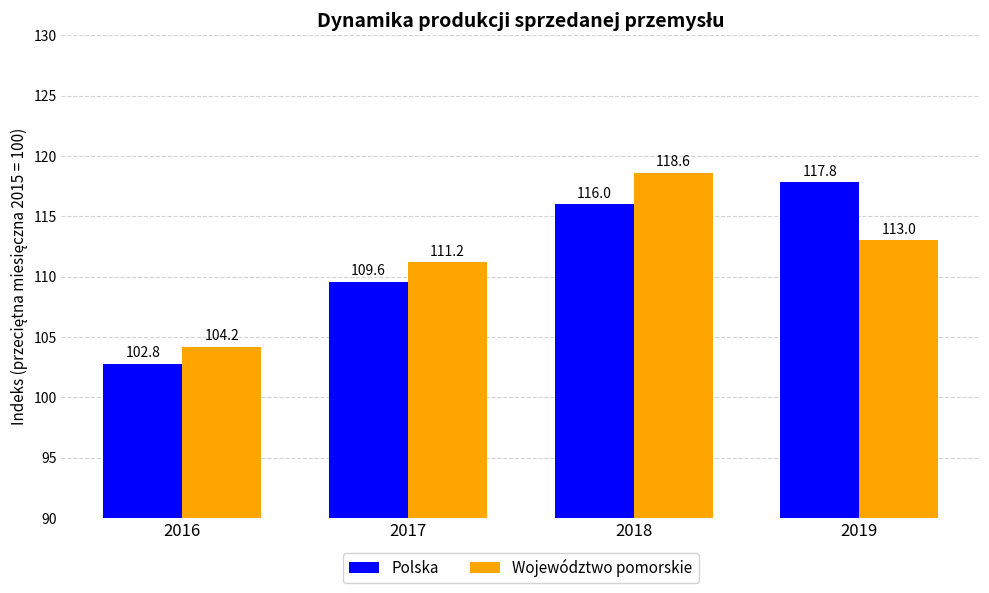

How many data points does each series have?

4